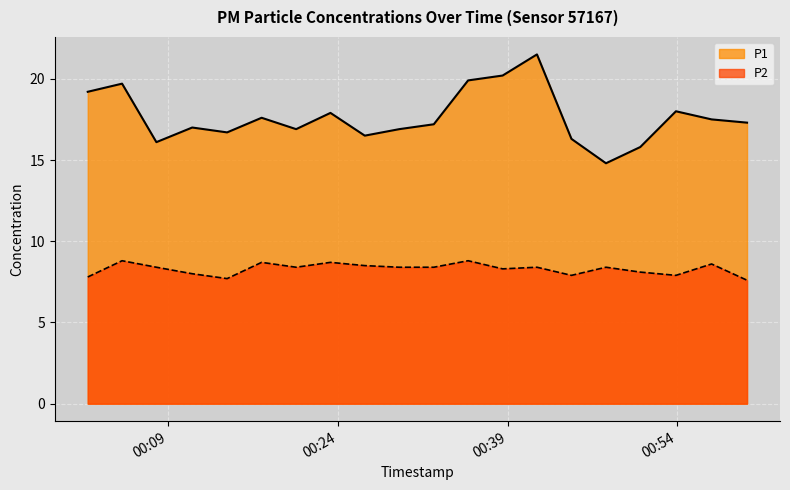

Is the value of P1 at 2022-10-29T00:17:16 greater than the value of P2 at 2022-10-29T00:57:02?

Yes